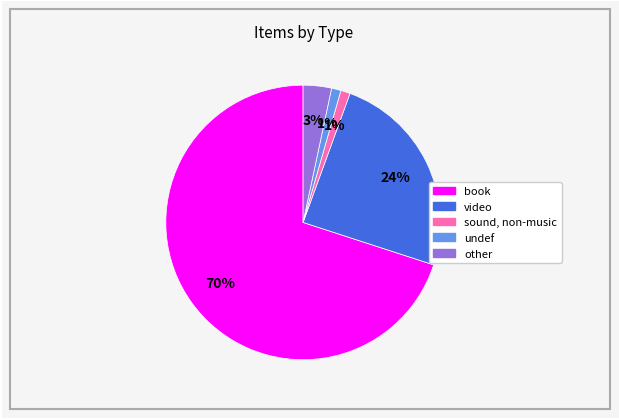

True or false: other accounts for 9% of the total.

False